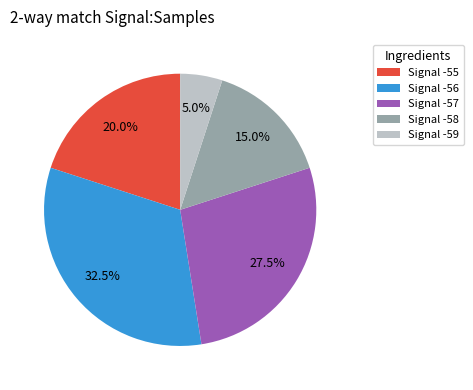

Approximately how many times larger is the value at Signal -59 compared to Signal -58?

0.3